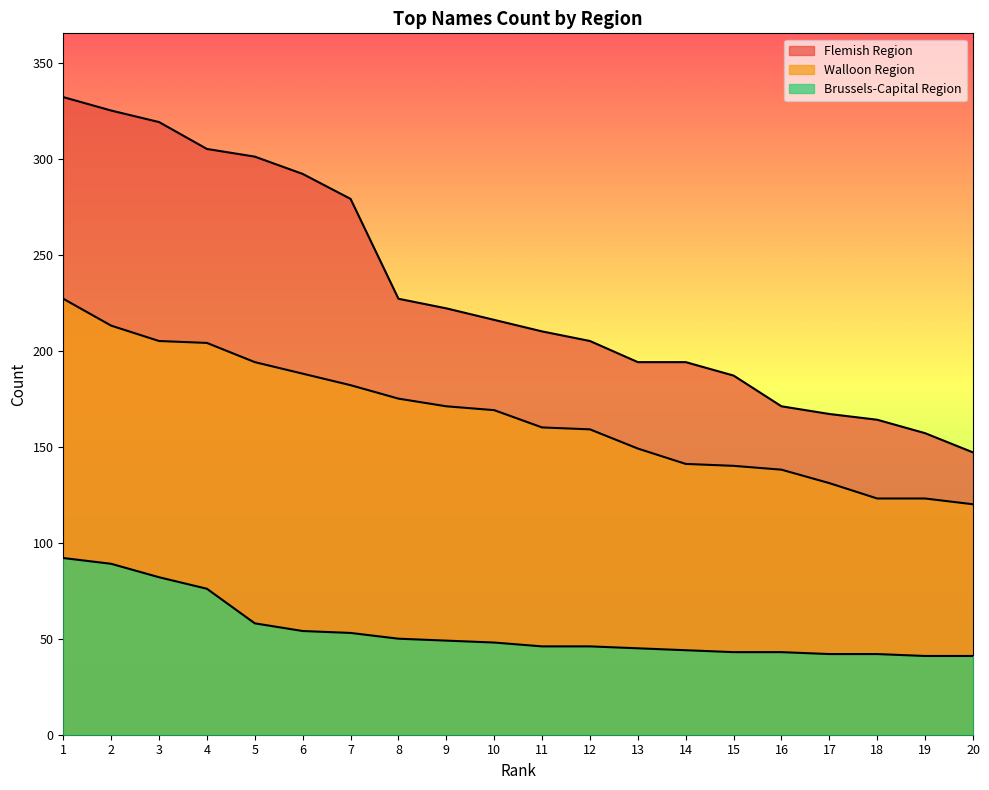

Which label corresponds to the largest value in the chart?

1